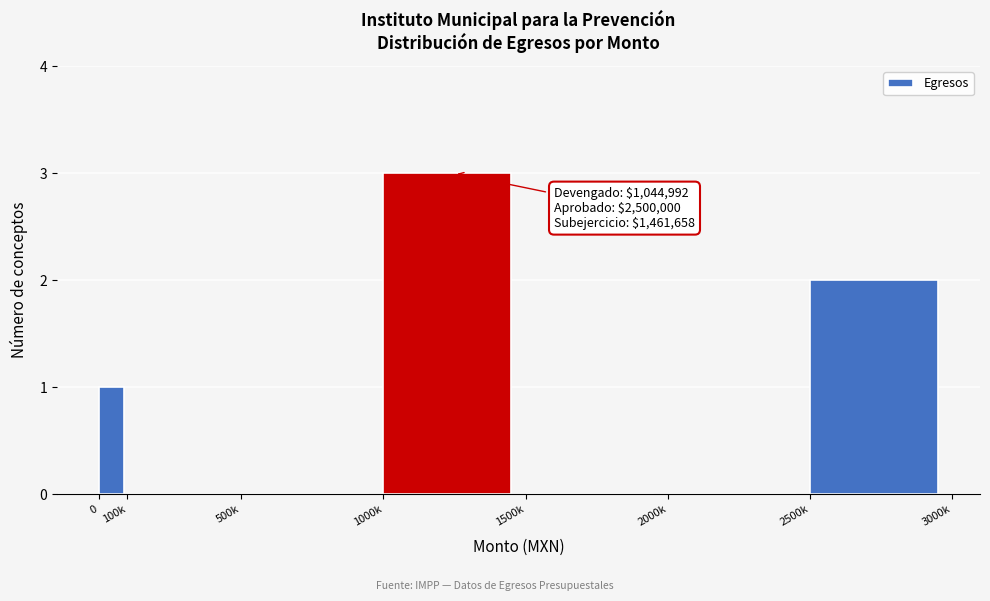

Reading right to left, what are all the values shown in this chart?

2500k=2	2000k=0	1500k=0	1000k=3	500k=0	100k=0	0=1